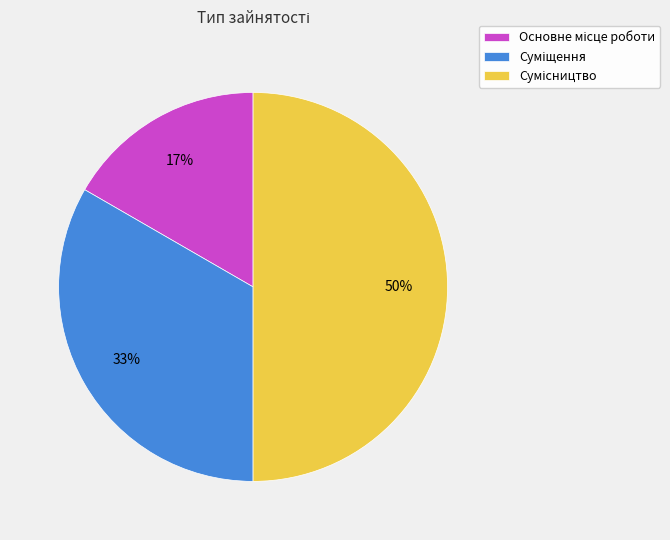

To the nearest percent, what is the difference between the largest and smallest slice percentages?

33%